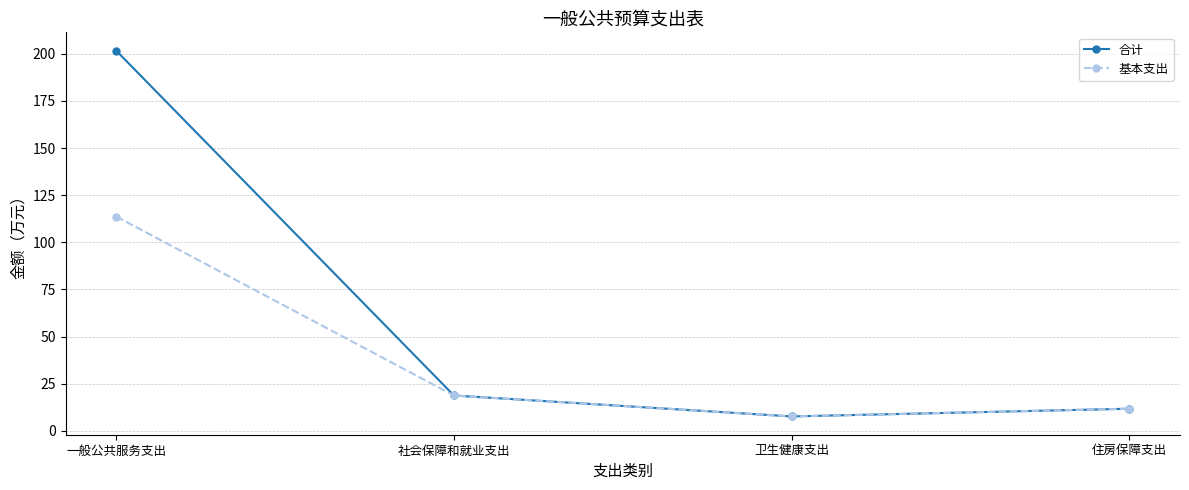

What is the sum of the 基本支出 values at 卫生健康支出 and 一般公共服务支出?

121.3